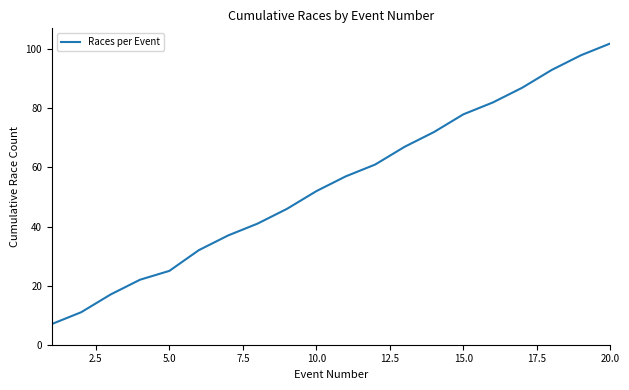

What is the difference between the maximum and minimum values?

95